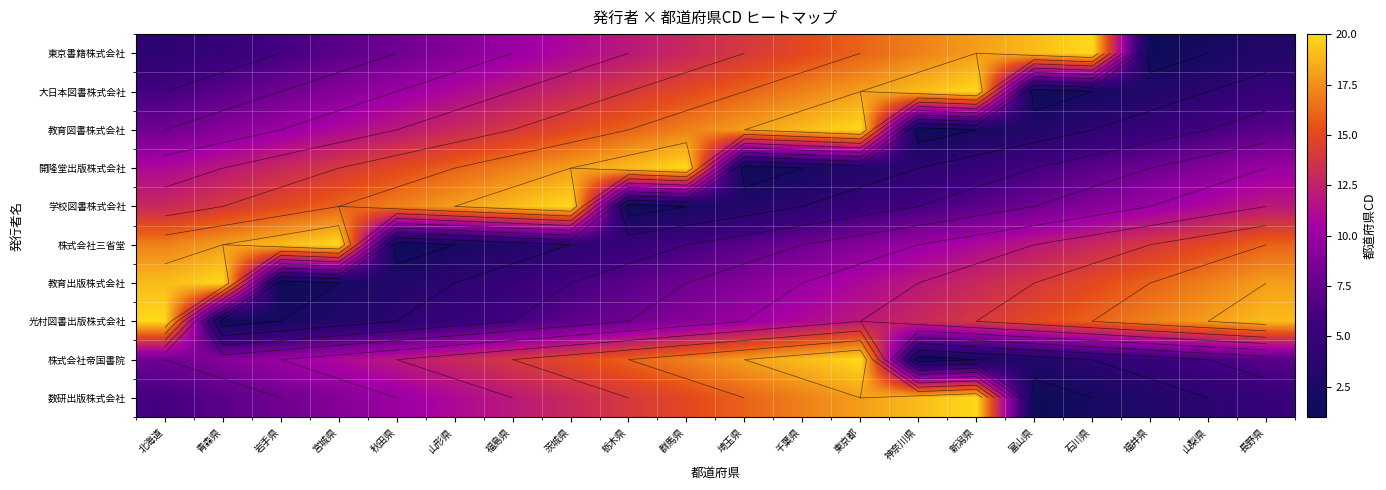

Is it true that 株式会社帝国書院 equals 7 at 埼玉県?

False